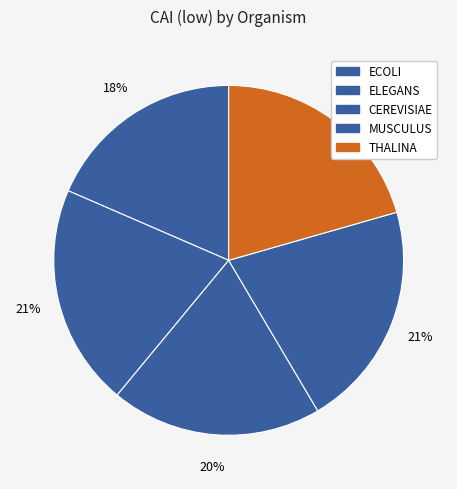

How many segments does this pie chart have?

5